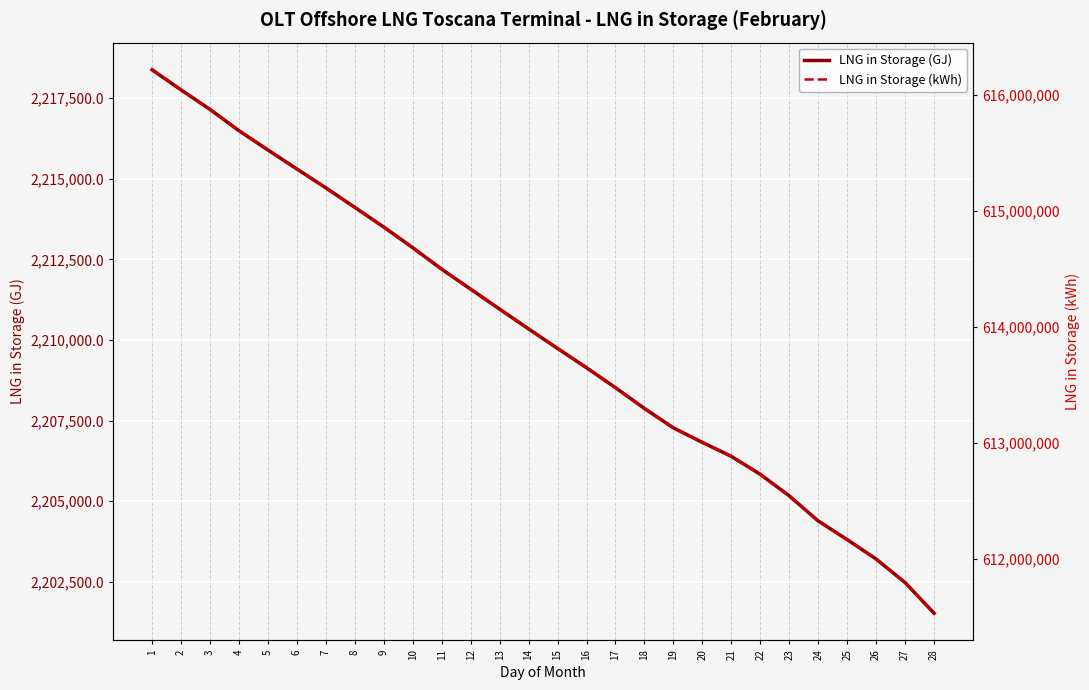

At which category does the chart reach its minimum across all series?

28